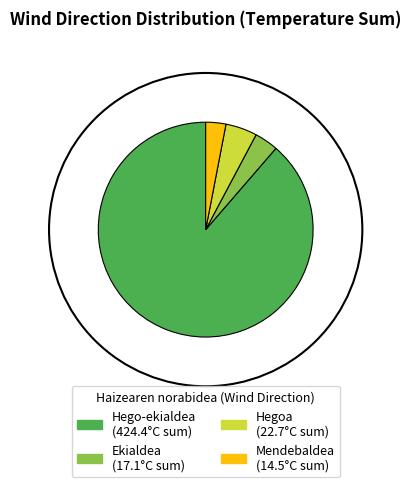

What is the total percentage of Ekialdea and Hegoa?

8.3%